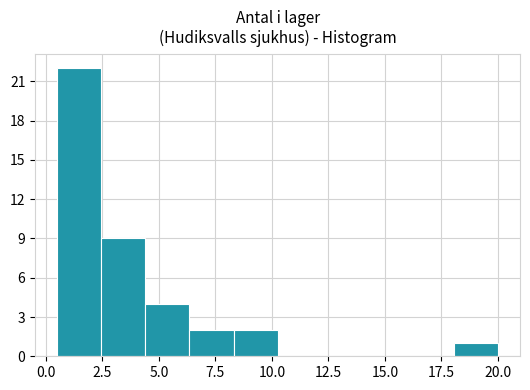

Read against the x-axis, roughly where is the centre of the tallest bar?

1.5